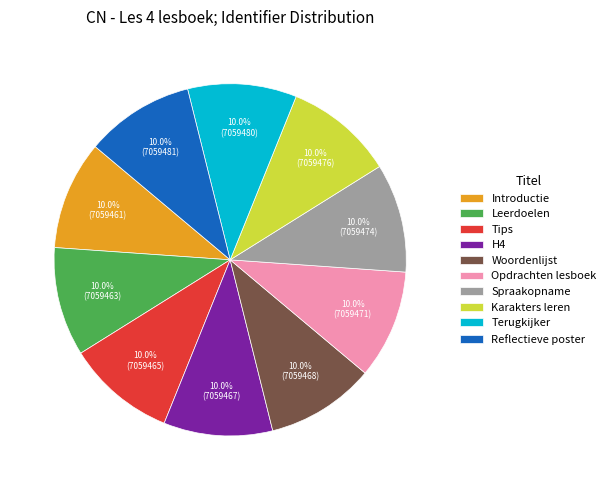

What portion of the pie excludes Tips?

90.0%